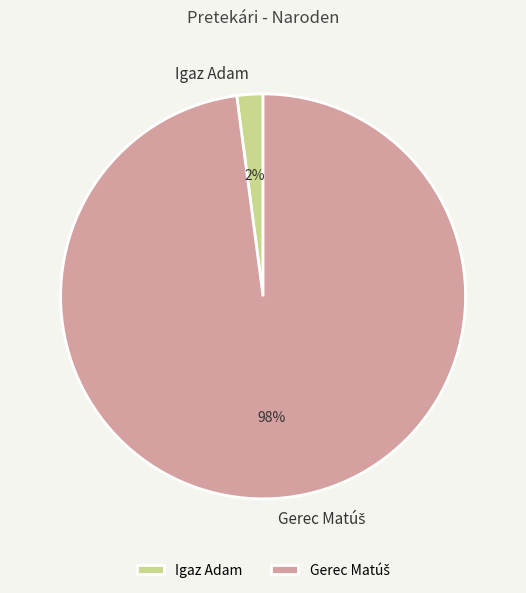

Count the number of slices in the pie.

2